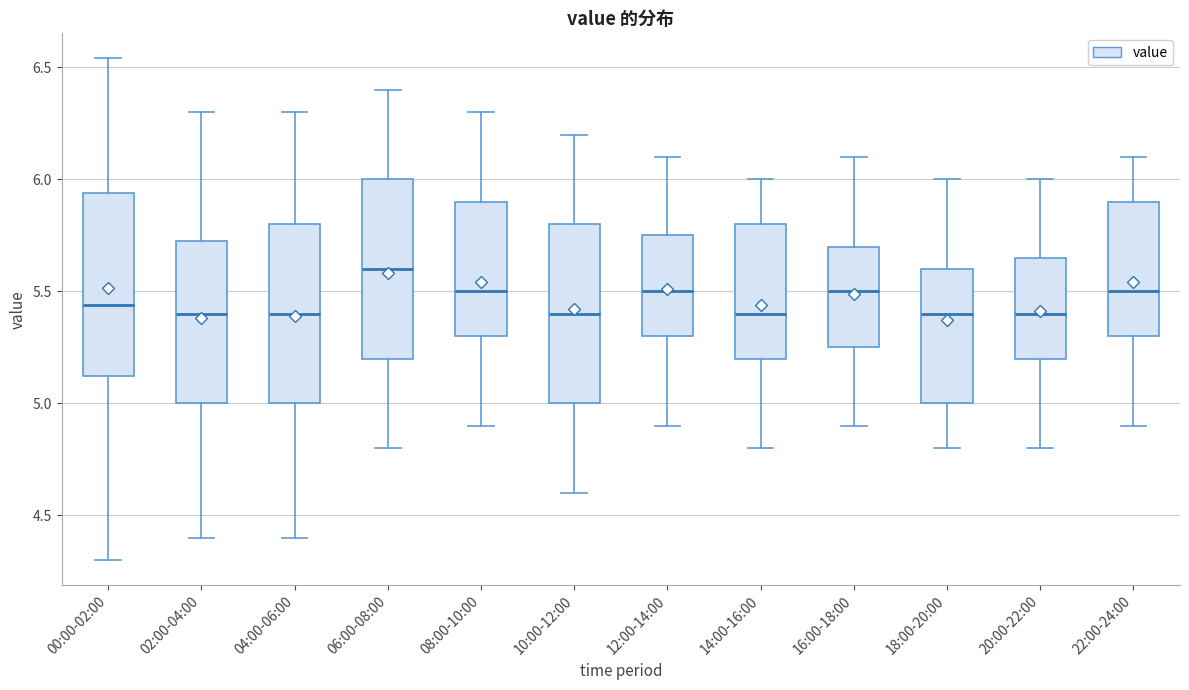

Reading left to right, read every box against the y-axis: the position of its median line, the range the box covers, and the ends of its whiskers. The values are not printed on the chart, so give them approximately, as read against the axis.

00:00-02:00: median 5.45, box 5.10 to 5.95, whiskers 4.30 to 6.55
02:00-04:00: median 5.40, box 5.00 to 5.75, whiskers 4.40 to 6.30
04:00-06:00: median 5.40, box 5.00 to 5.80, whiskers 4.40 to 6.30
06:00-08:00: median 5.60, box 5.20 to 6.00, whiskers 4.80 to 6.40
08:00-10:00: median 5.50, box 5.30 to 5.90, whiskers 4.90 to 6.30
10:00-12:00: median 5.40, box 5.00 to 5.80, whiskers 4.60 to 6.20
12:00-14:00: median 5.50, box 5.30 to 5.75, whiskers 4.90 to 6.10
14:00-16:00: median 5.40, box 5.20 to 5.80, whiskers 4.80 to 6.00
16:00-18:00: median 5.50, box 5.25 to 5.70, whiskers 4.90 to 6.10
18:00-20:00: median 5.40, box 5.00 to 5.60, whiskers 4.80 to 6.00
20:00-22:00: median 5.40, box 5.20 to 5.65, whiskers 4.80 to 6.00
22:00-24:00: median 5.50, box 5.30 to 5.90, whiskers 4.90 to 6.10